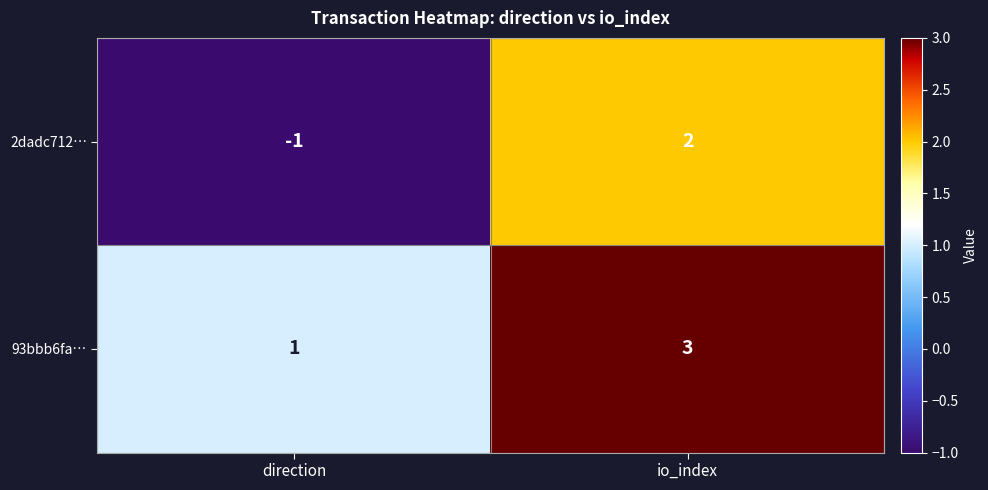

List the series in order of their peak value, lowest first.

2dadc712…, 93bbb6fa…